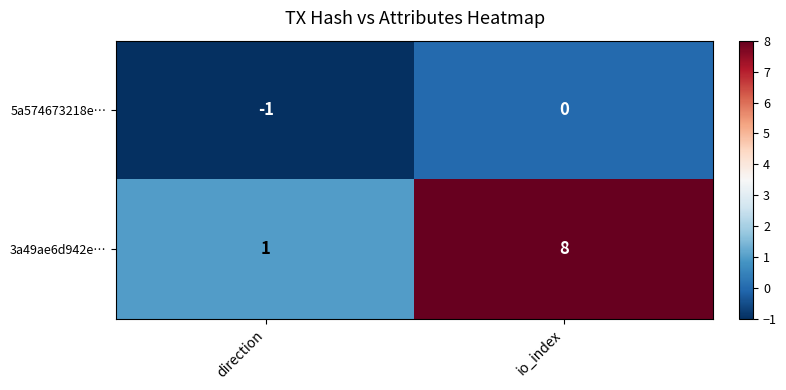

What is the difference between the 3a49ae6d942e… values at direction and io_index?

7